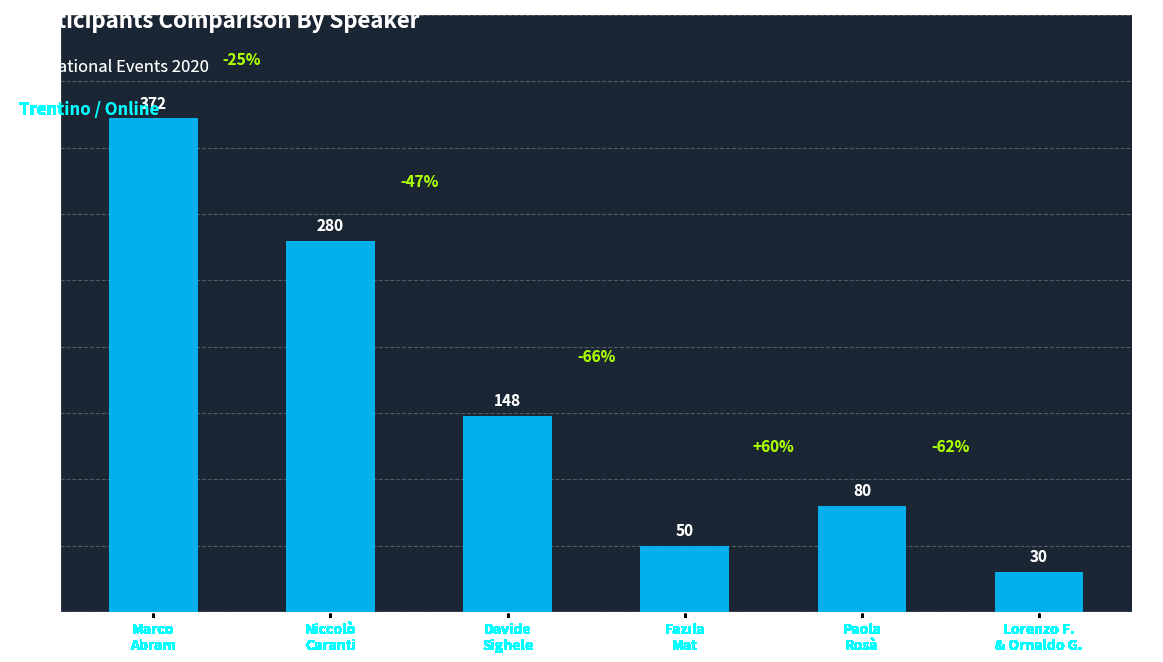

How many data points are less than 148?

3